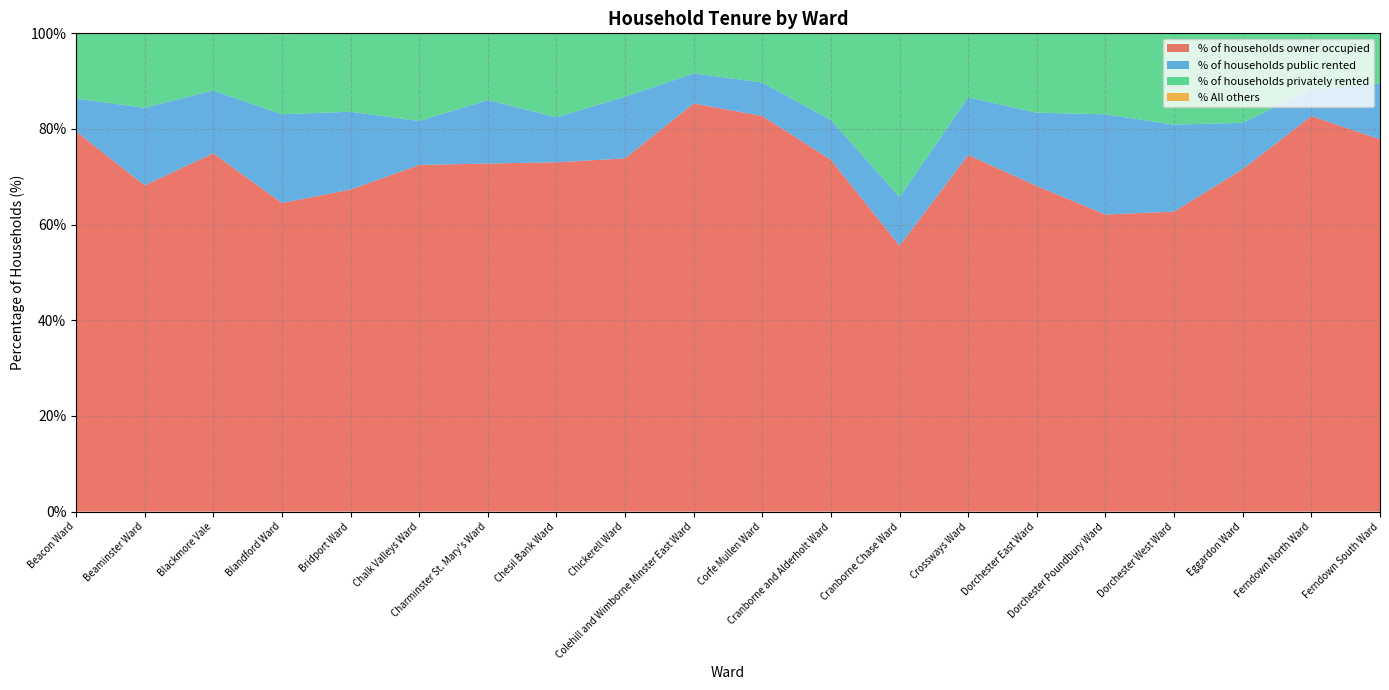

Reading right to left, list all the values displayed in this chart.

% of households owner occupied: 77.9	82.7	71.6	62.7	62.1	68.1	74.6	55.6	73.6	82.7	85.3	73.9	73.0	72.8	72.5	67.3	64.5	74.9	68.2	79.5
% of households public rented: 11.7	5.6	9.7	18.2	21.0	15.3	12.0	10.2	8.3	7.0	6.3	12.9	9.4	13.3	9.2	16.3	18.6	13.1	16.2	6.8
% of households privately rented: 10.5	11.7	18.7	19.0	16.9	16.6	13.4	34.2	18.1	10.3	8.3	13.2	17.5	13.9	18.3	16.4	16.7	12.0	15.6	13.7
% All others: 0.0	0.0	0.0	0.0	0.0	0.0	0.0	0.0	0.0	0.0	0.0	0.0	0.0	0.0	0.0	0.0	0.2	0.0	0.0	0.0